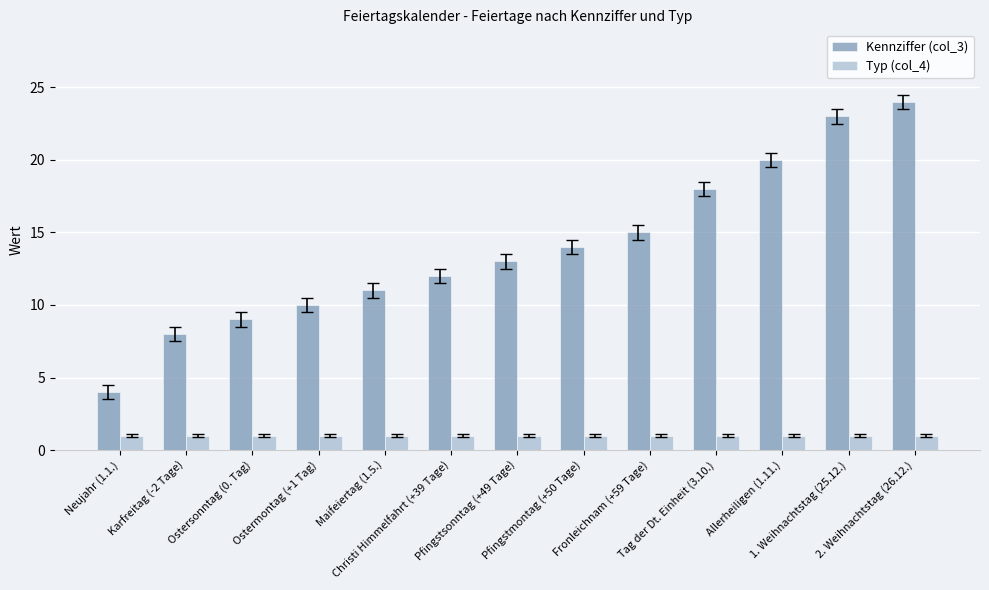

At which category does the chart reach its peak across all series?

2. Weihnachtstag (26.12.)